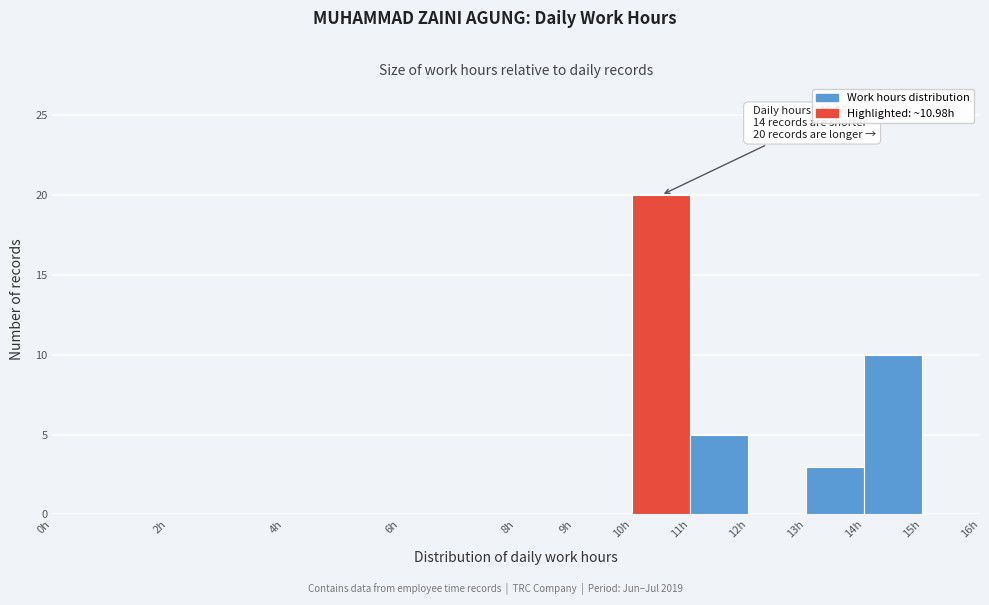

Over which range of the x-axis is the bar tallest?

10 to 11